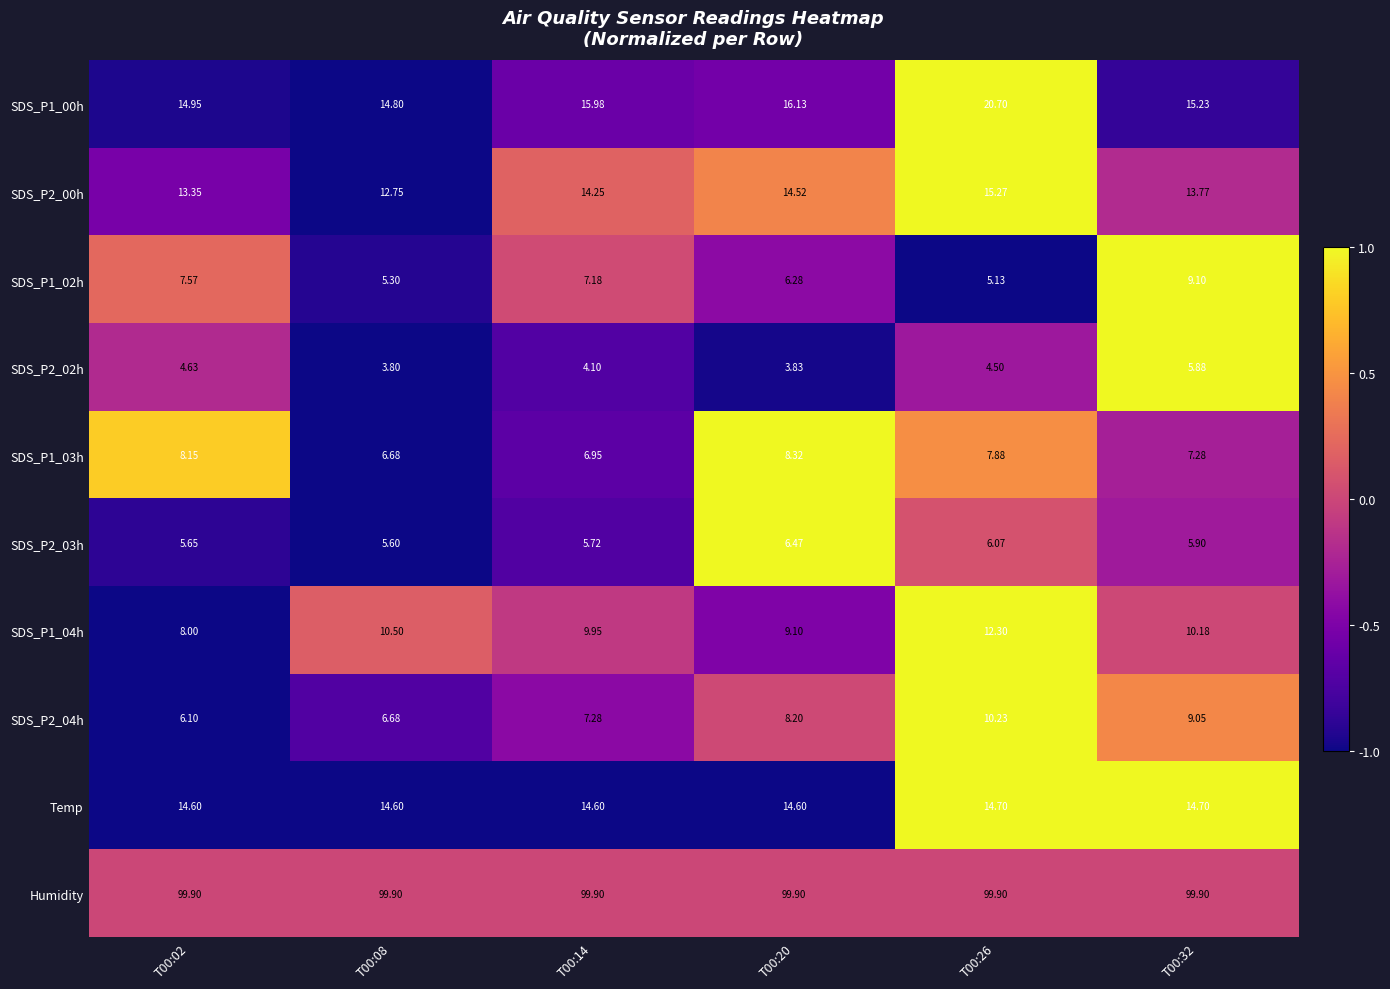

Between T00:08 and T00:32, which series saw the biggest shift?

SDS_P1_02h